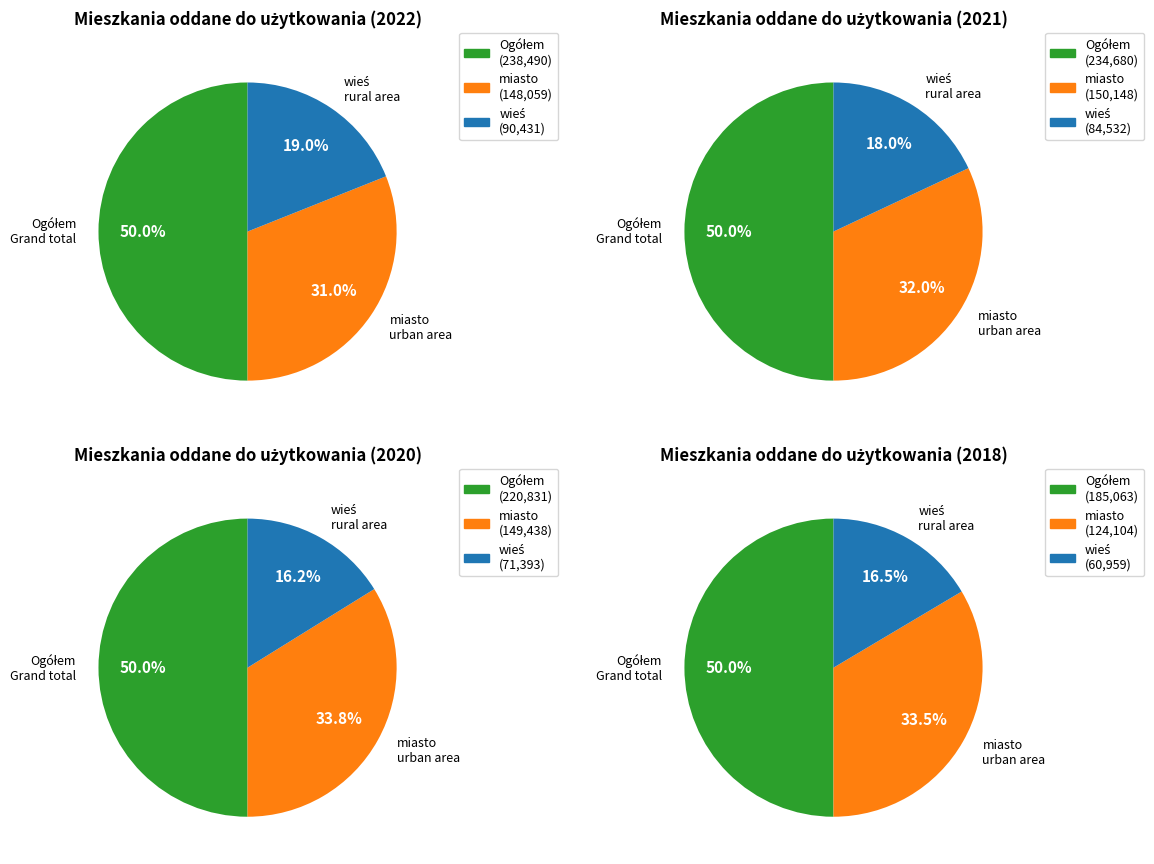

How many slices are in this pie chart?

3